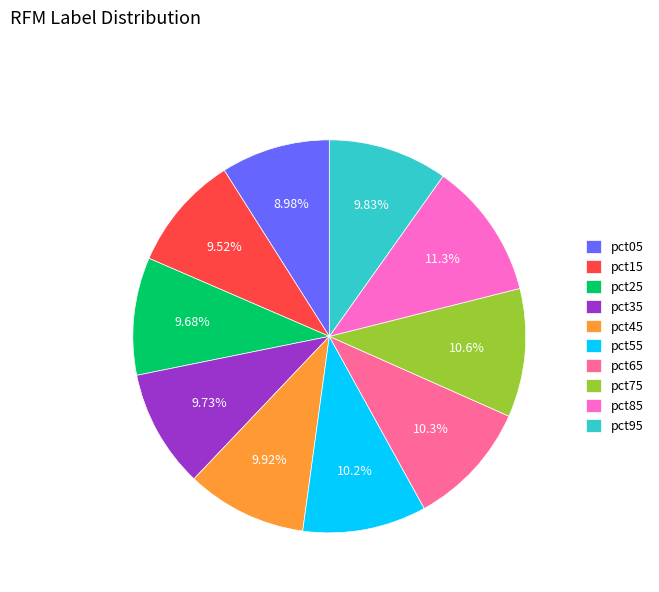

To the nearest percent, what is the average slice percentage?

10%